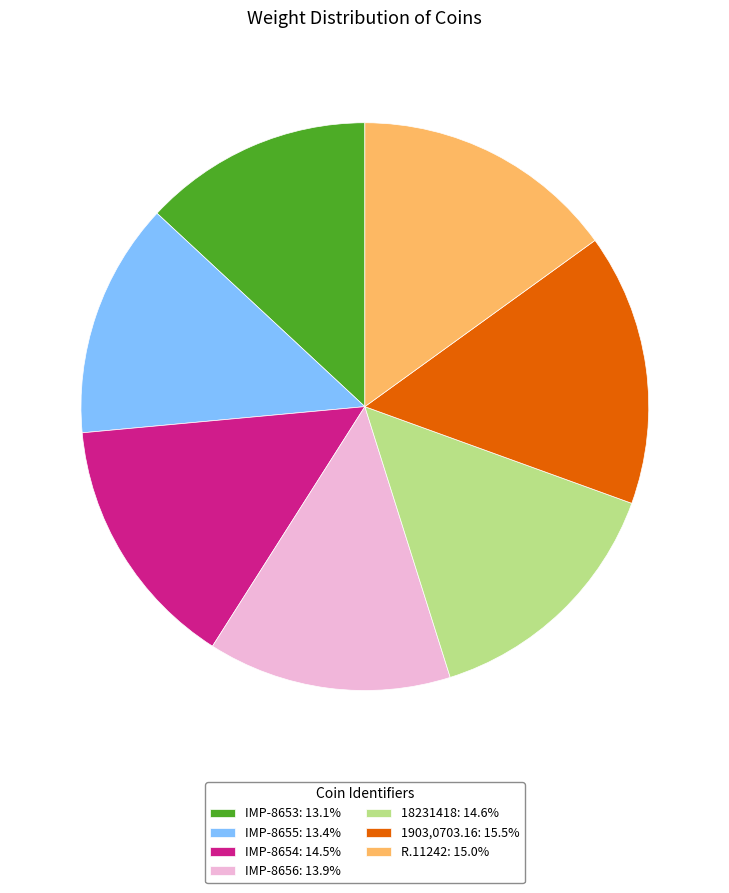

Is there a majority slice in this chart?

No